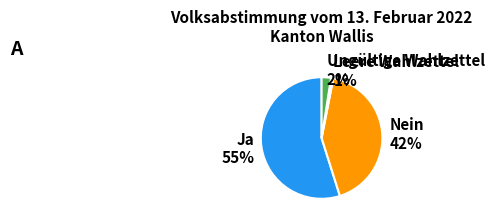

What percentage is the Nein slice, to the nearest percent?

42%